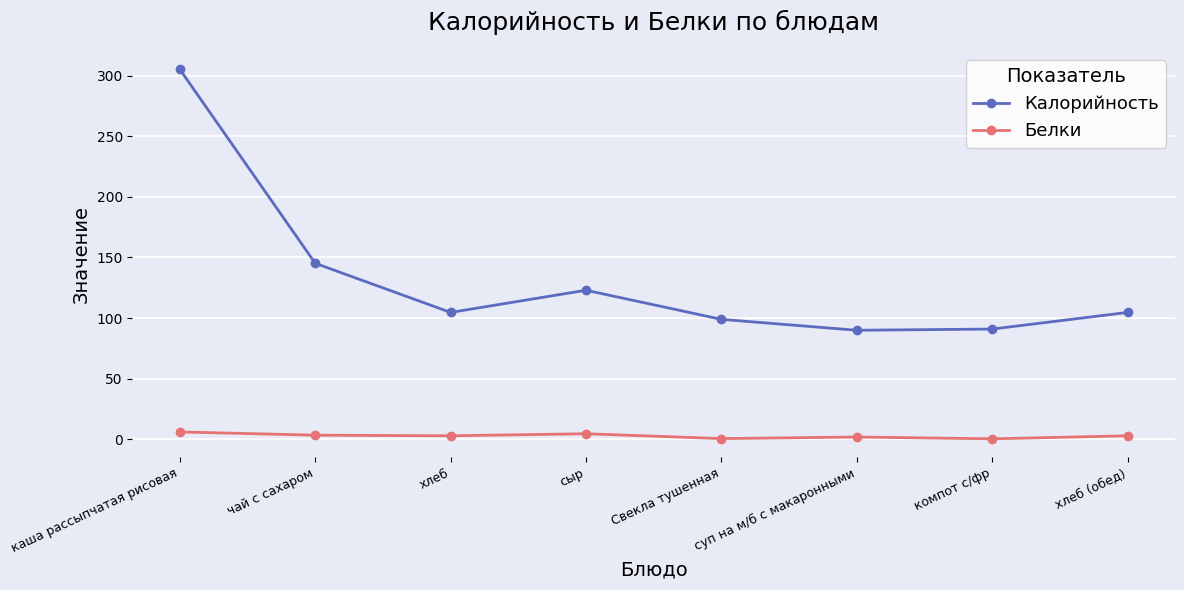

Is it true that Калорийность equals 104.7 at хлеб (обед)?

True